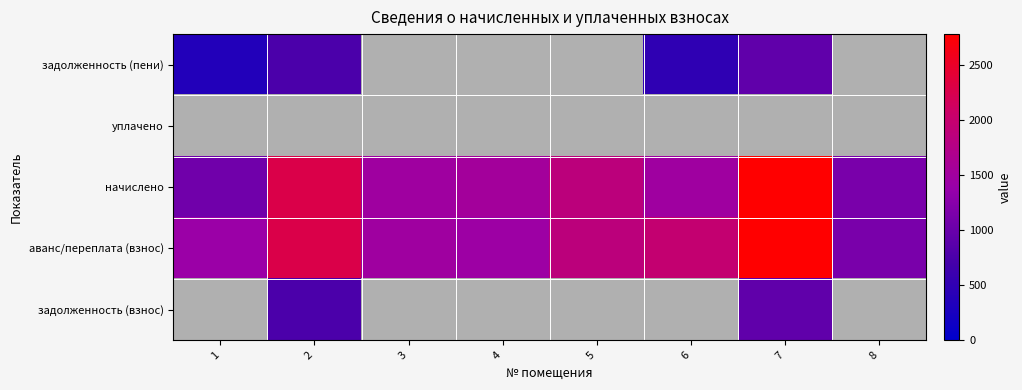

Rank the series by their average value, from highest to lowest.

аванс/переплата (взнос), задолженность (взнос), задолженность (пени), уплачено, начислено